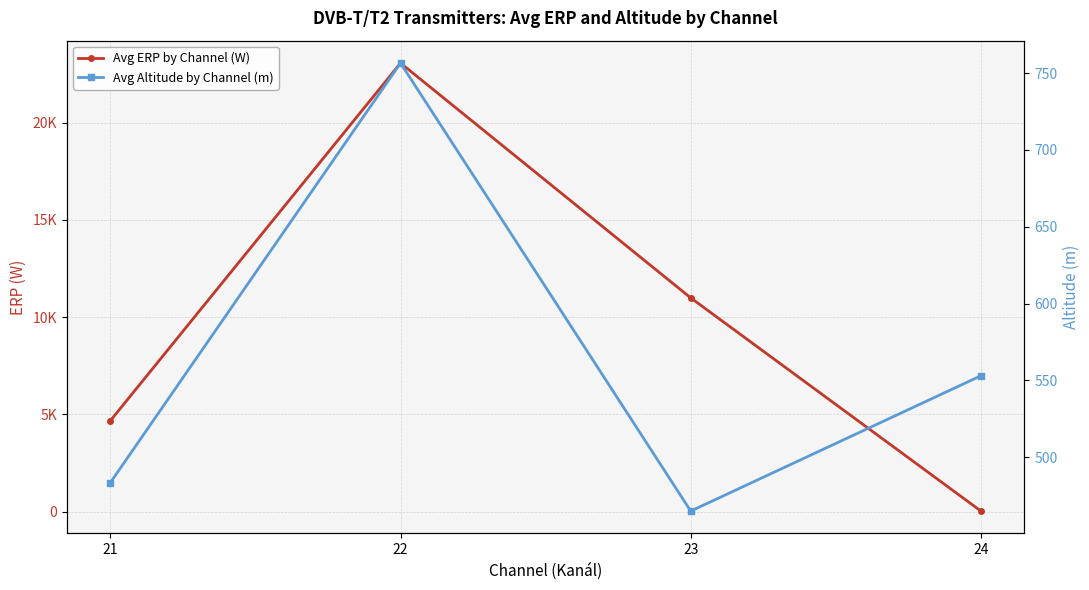

True or false: Avg Altitude by Channel (m) and Avg ERP by Channel (W) cross at least once.

True